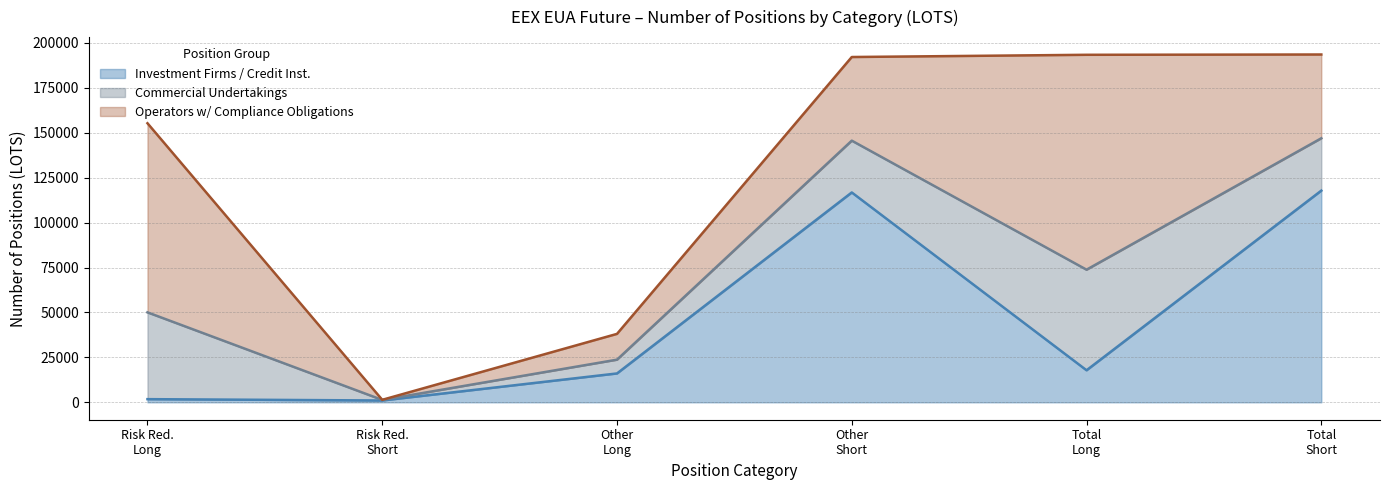

True or false: Investment Firms Long and Investment Firms Short intersect in this chart.

False